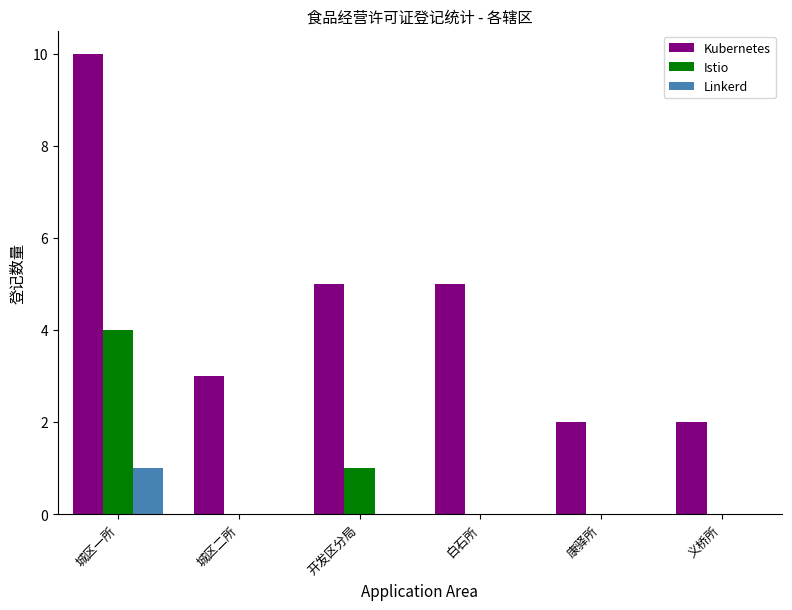

How many data points does each series have?

6